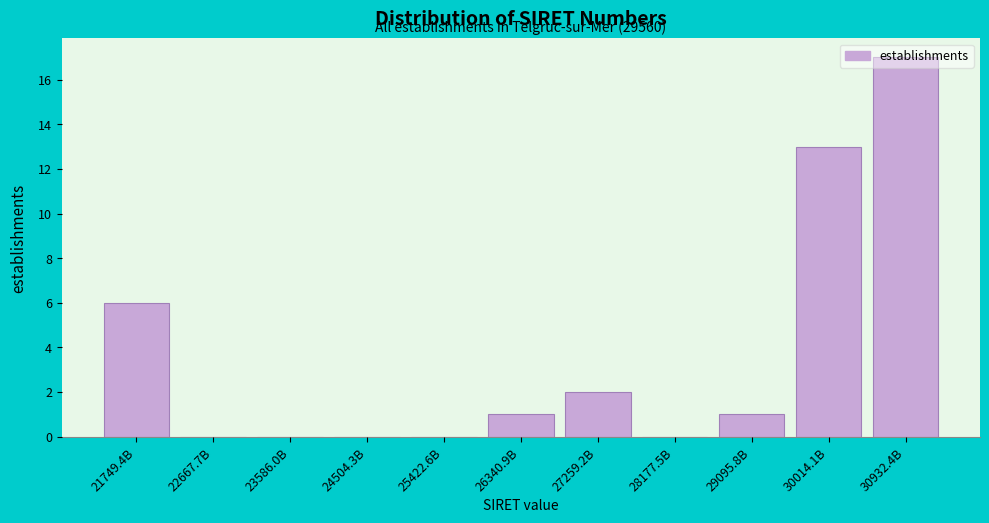

True or false: the data shows 1 at 26340.9B.

True